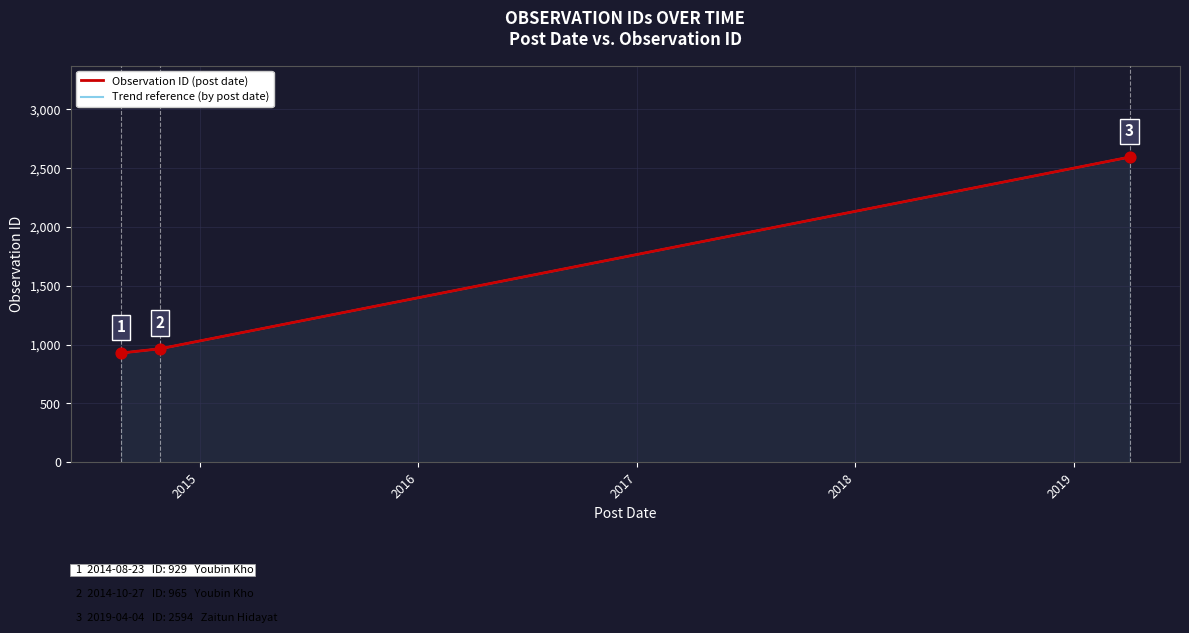

What are all the series names shown in the legend?

Observation ID (post date), Trend reference (by post date)